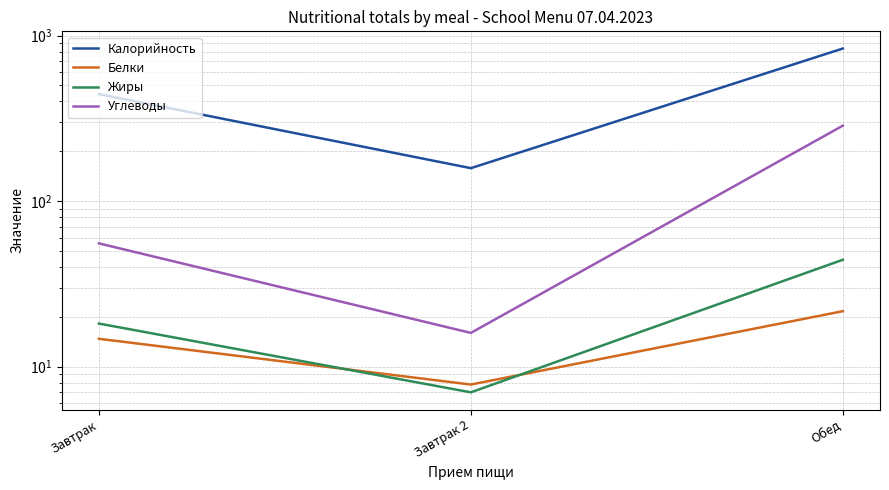

What is the difference between the maximum and minimum values in the Углеводы series?

269.7